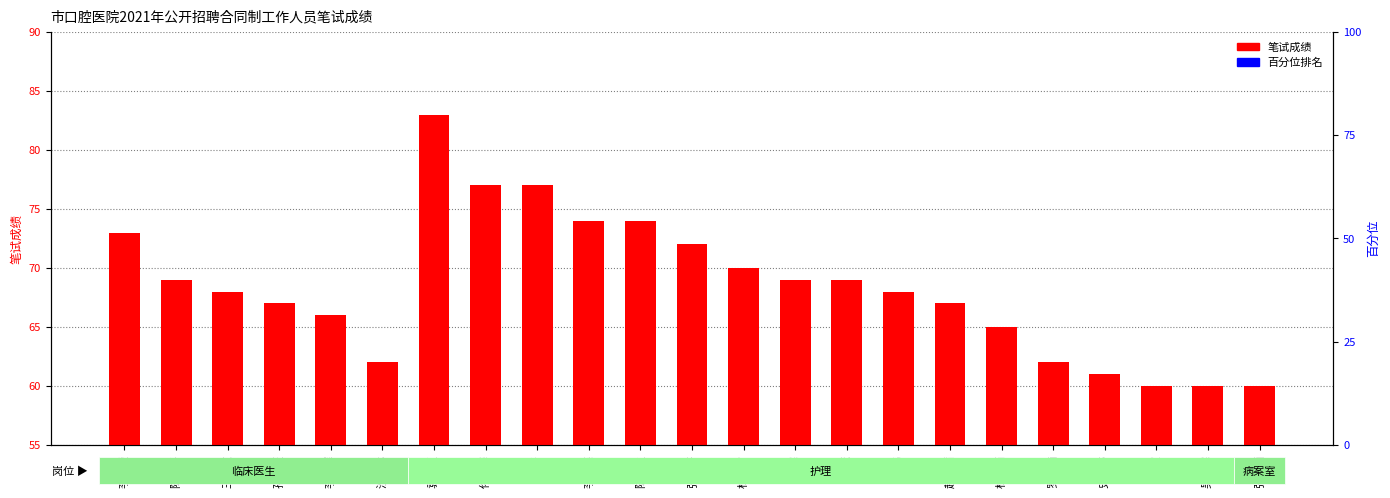

Where is the data nearest to the value 71?

张欣妍